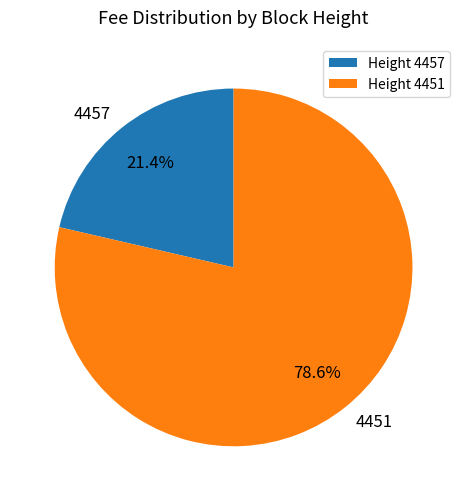

What is the ratio of the value at 4451 to the value at 4457?

3.7